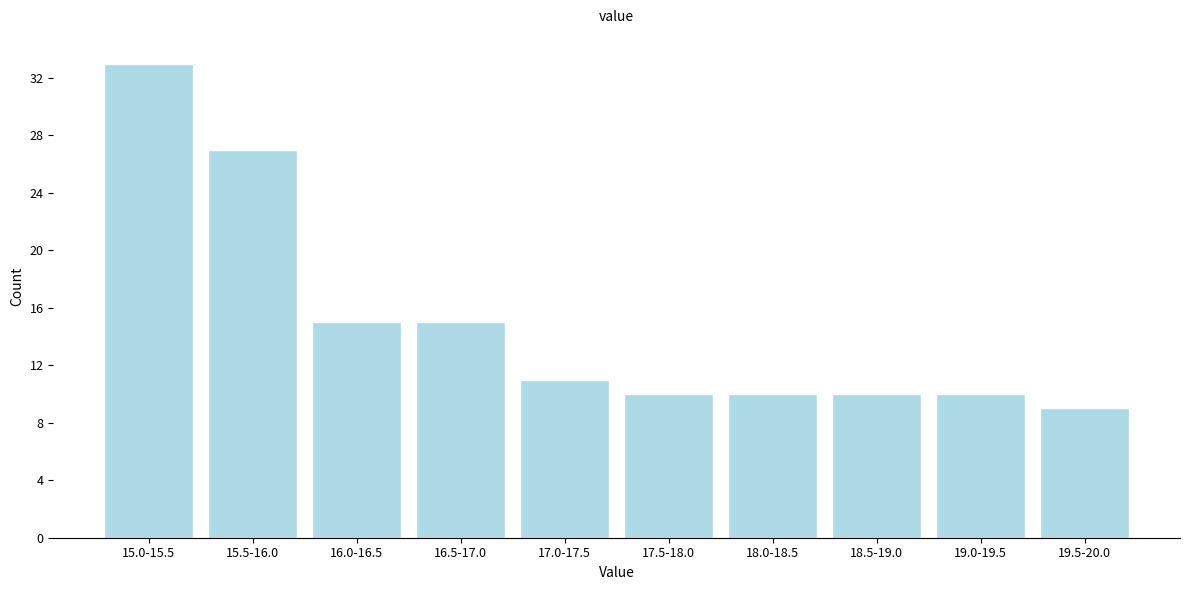

Reading left to right, transcribe all the data shown in this chart.

33	27	15	15	11	10	10	10	10	9